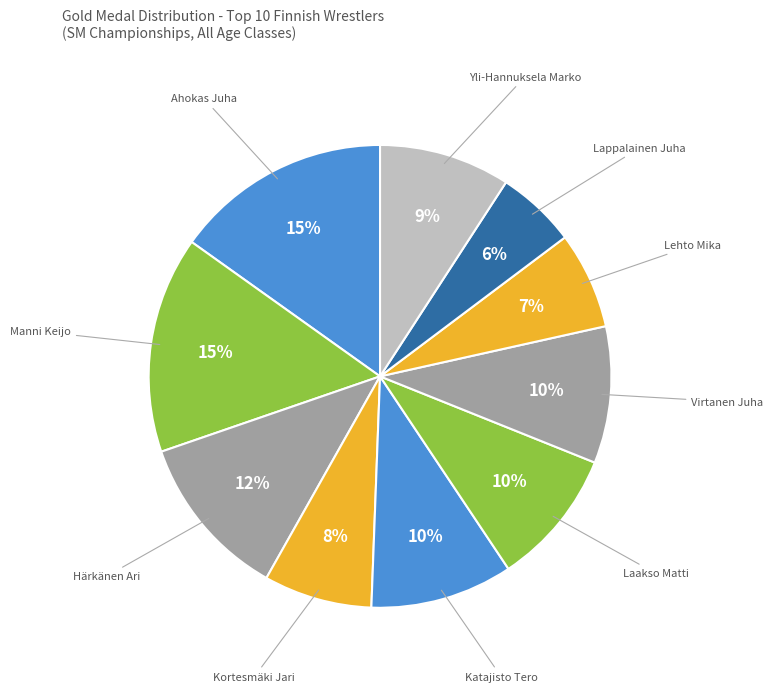

Is there a majority slice in this chart?

No